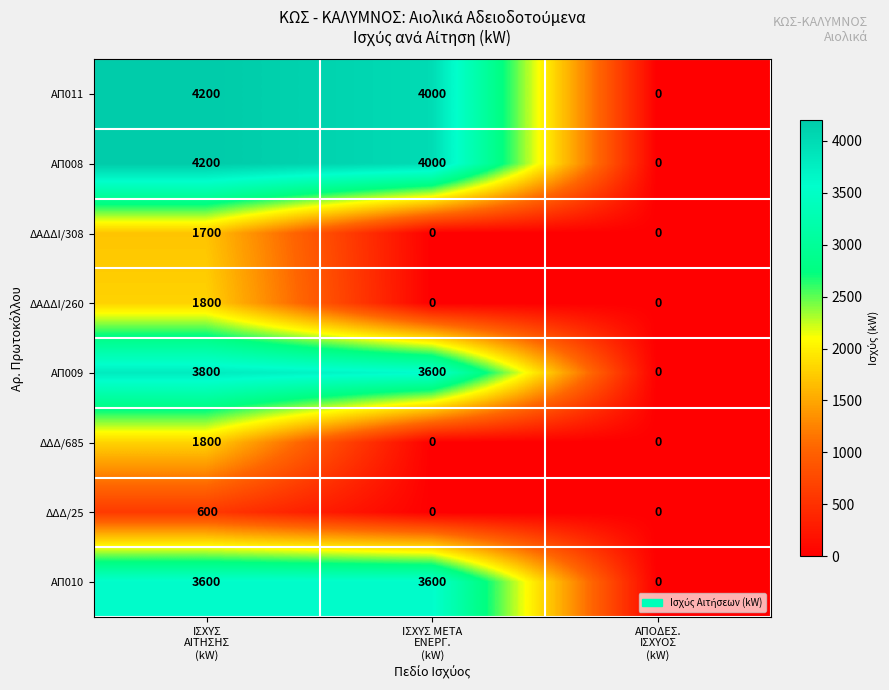

What is the difference between the maximum and minimum values in the ΔΔΔ/685 series?

1800